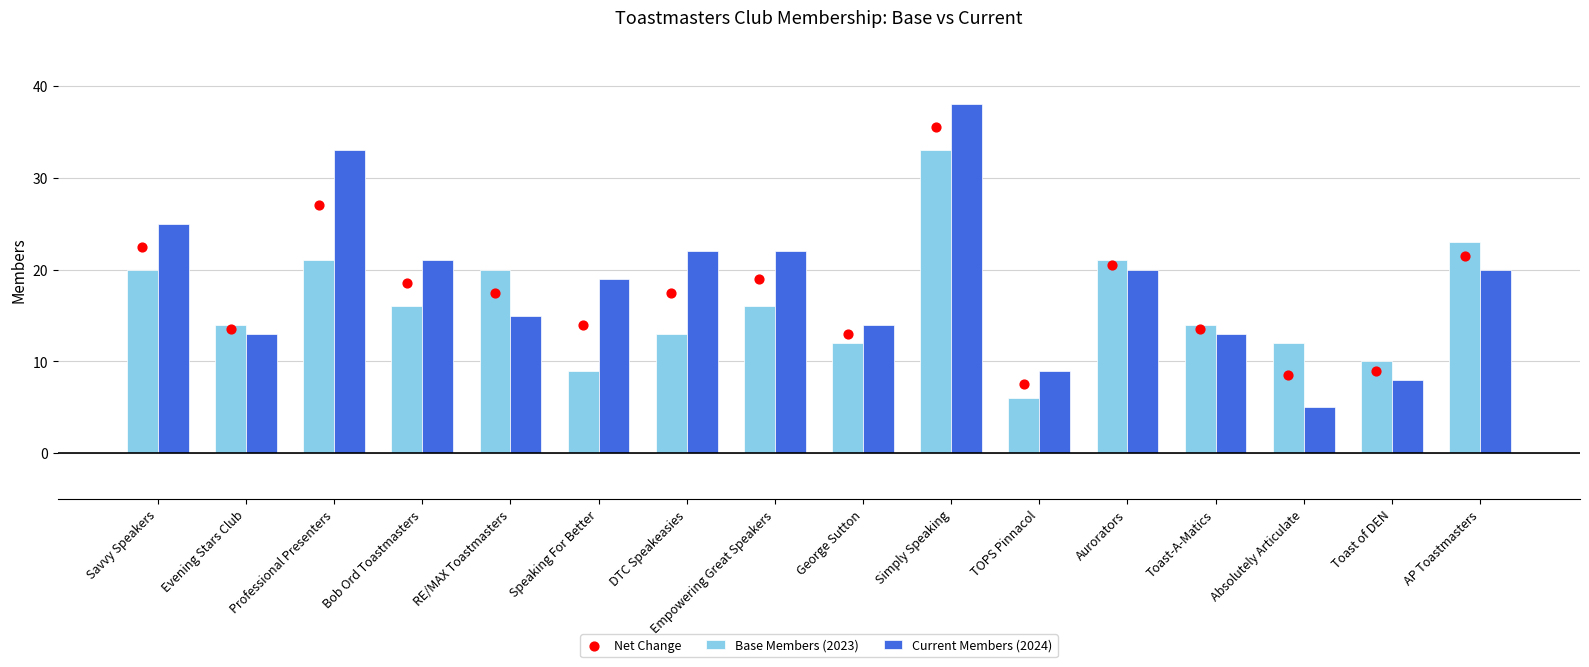

Which series has the widest spread of Y values?

Current Members (2024)